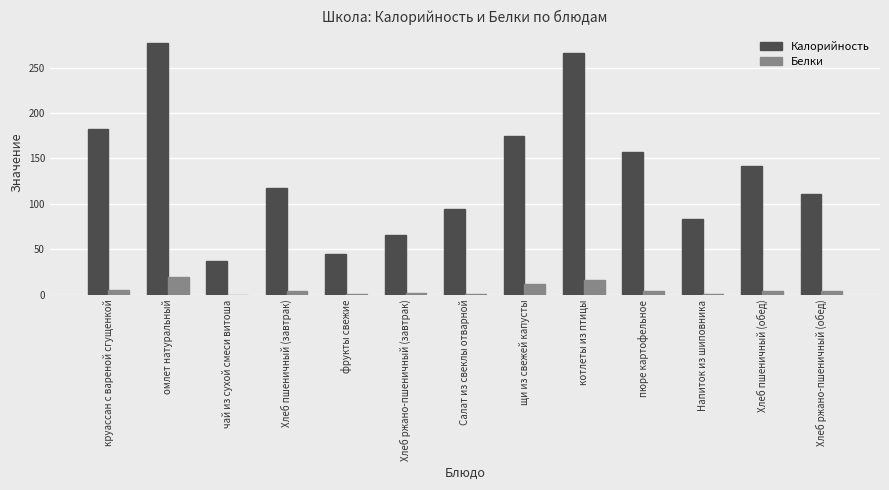

Count the number of data series in this chart.

2